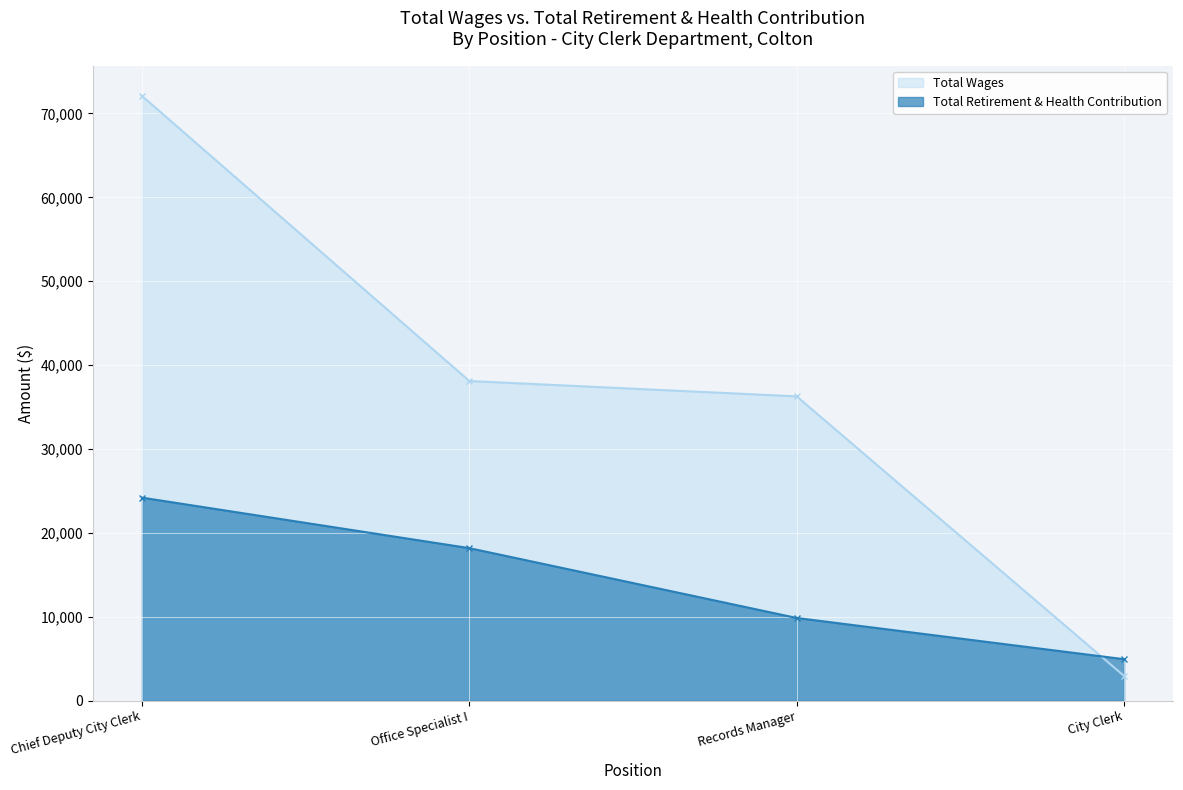

Which category has the lowest value in the Total Wages series?

City Clerk